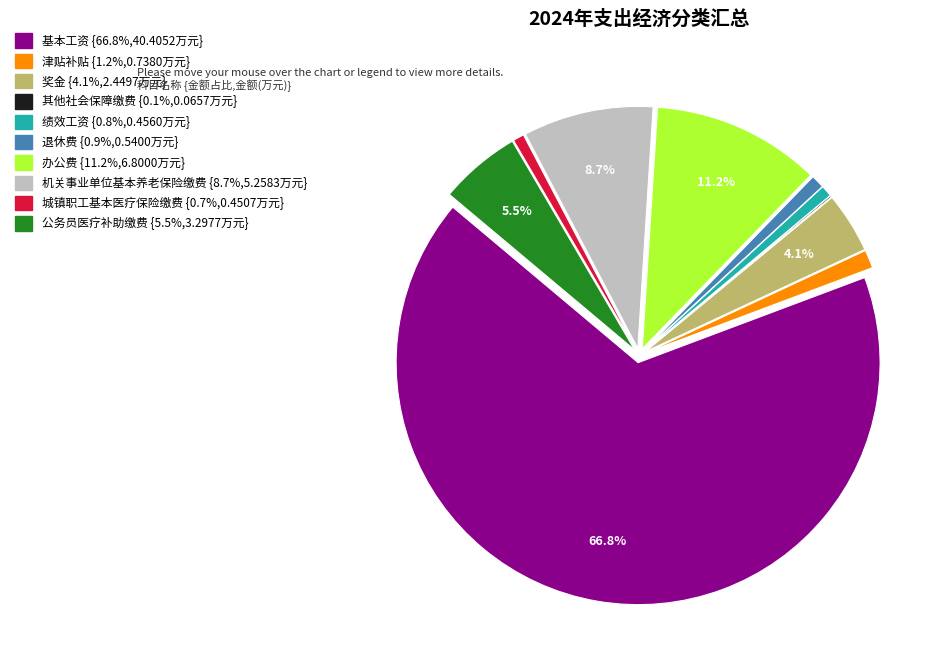

Does any single category account for the majority?

Yes